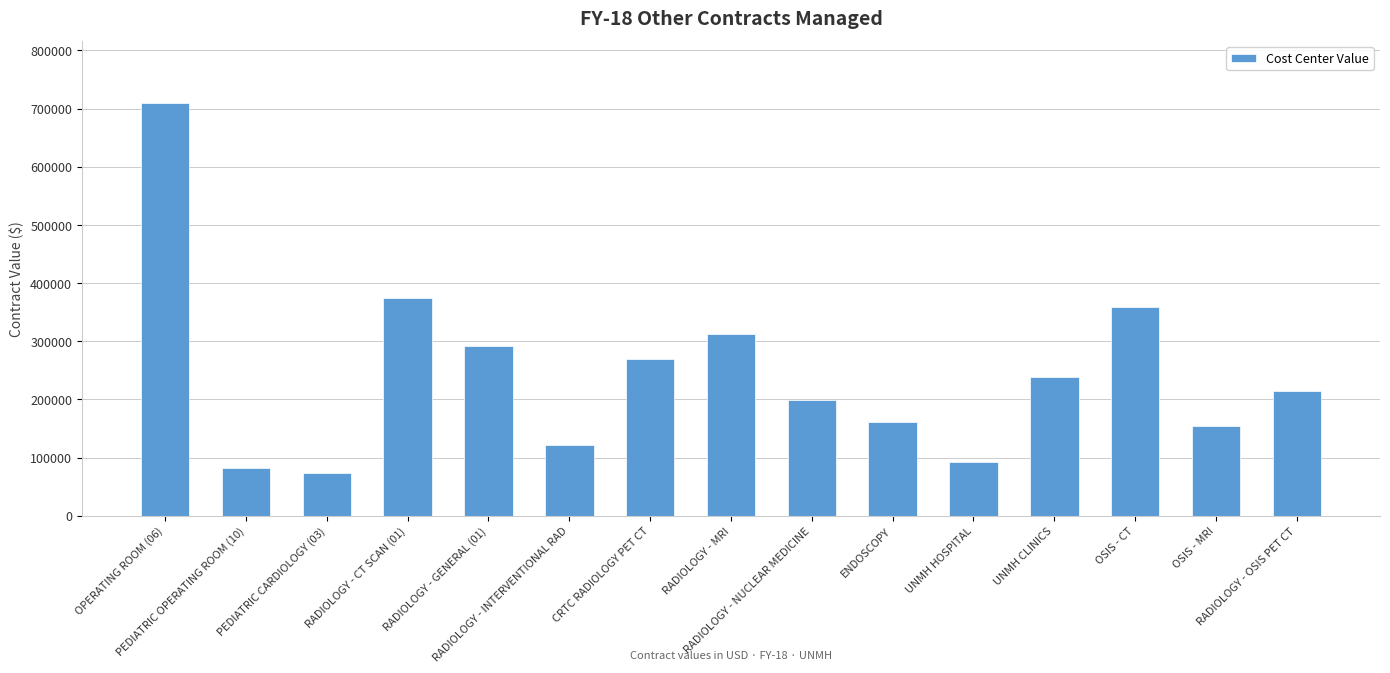

Reading left to right, list all the values displayed in this chart.

OPERATING ROOM (06)=709700.1	PEDIATRIC OPERATING ROOM (10)=82511.0	PEDIATRIC CARDIOLOGY (03)=73094.0	RADIOLOGY - CT SCAN (01)=373865.7	RADIOLOGY - GENERAL (01)=291043.9	RADIOLOGY - INTERVENTIONAL RAD=121809.0	CRTC RADIOLOGY PET CT=269583.0	RADIOLOGY - MRI=311977.5	RADIOLOGY - NUCLEAR MEDICINE=198129.1	ENDOSCOPY=161538.0	UNMH HOSPITAL=91722.0	UNMH CLINICS=238800.0	OSIS - CT=359232.0	OSIS - MRI=154789.0	RADIOLOGY - OSIS PET CT=214112.0